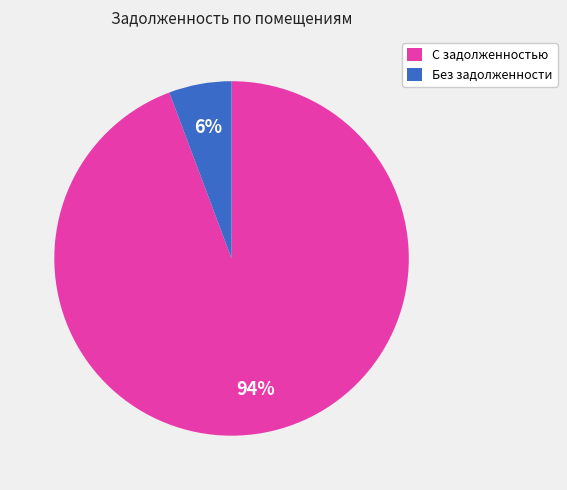

Rank the categories by value from highest to lowest.

С задолженностью, Без задолженности